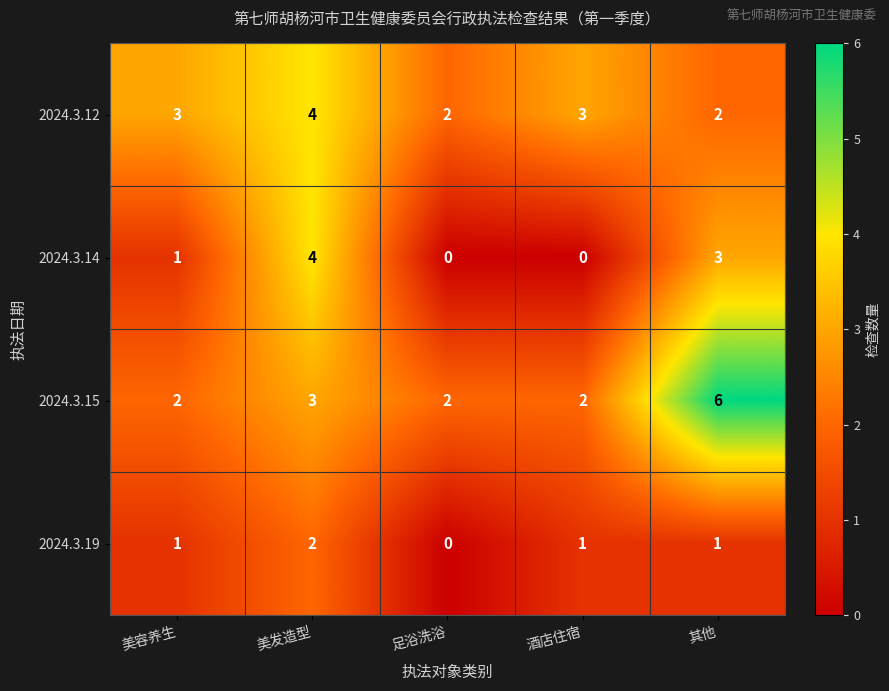

What is the difference between the 2024.3.14 values at 足浴洗浴 and 其他?

3